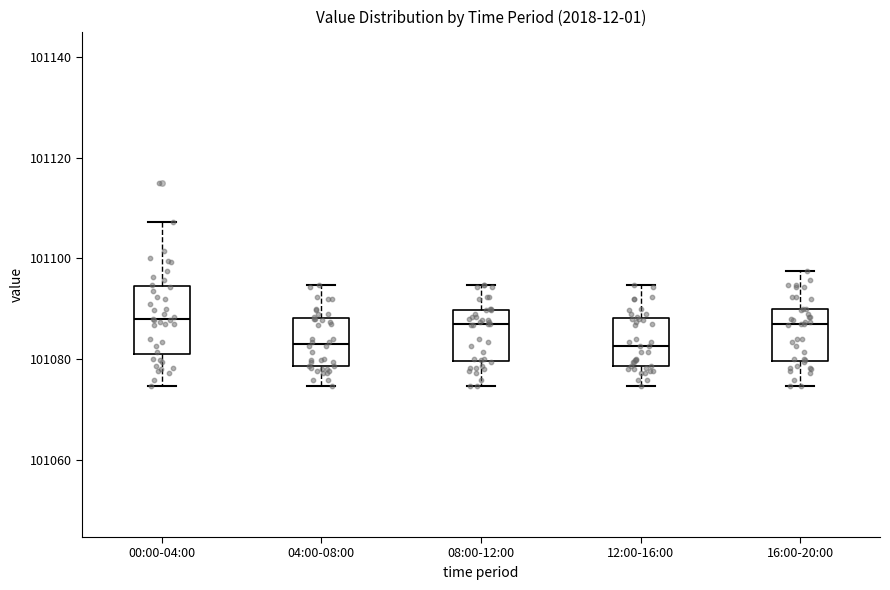

Where does the upper whisker of the box for 04:00-08:00 end on the y-axis? The values are not printed on the chart, so give them approximately, as read against the axis.

101094